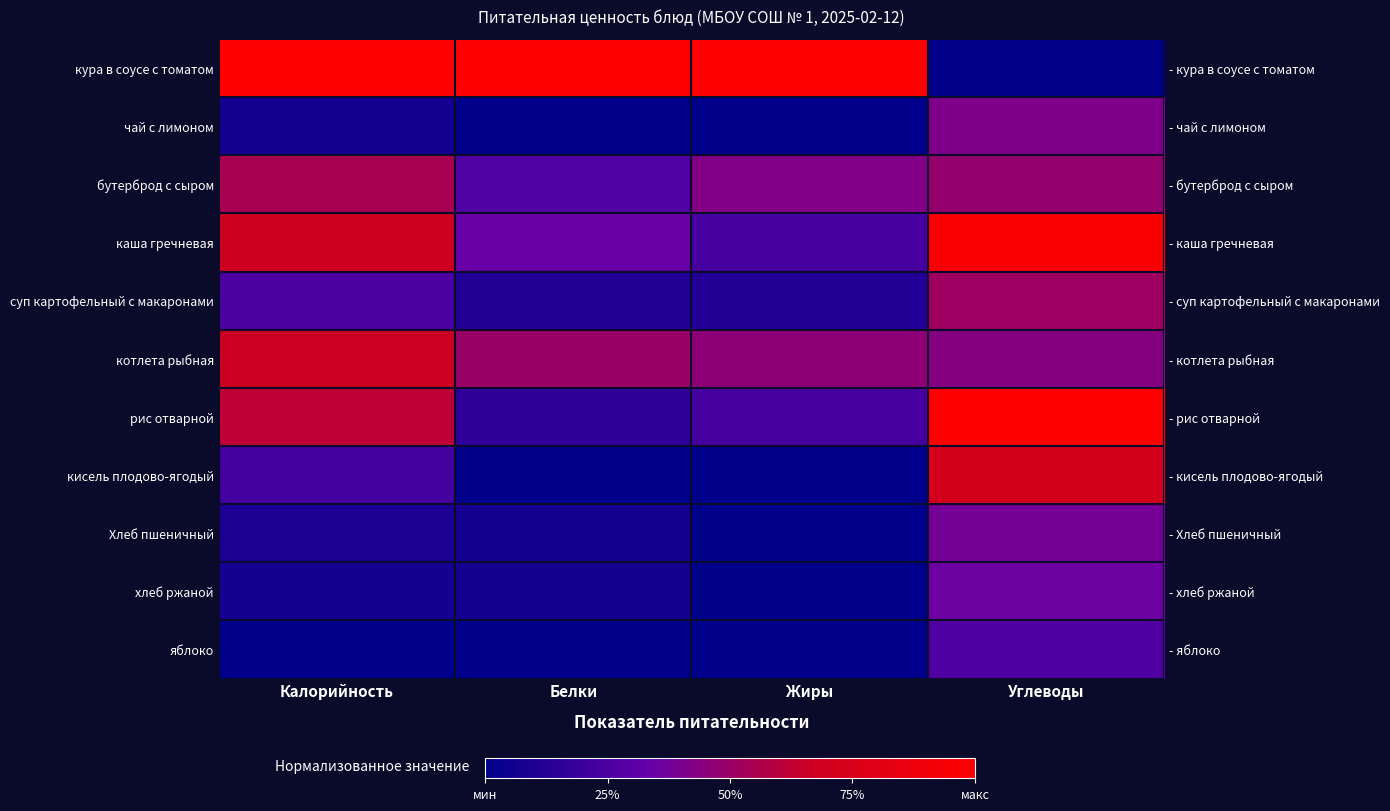

What is the sum of all бутерброд с сыром values?

1.7